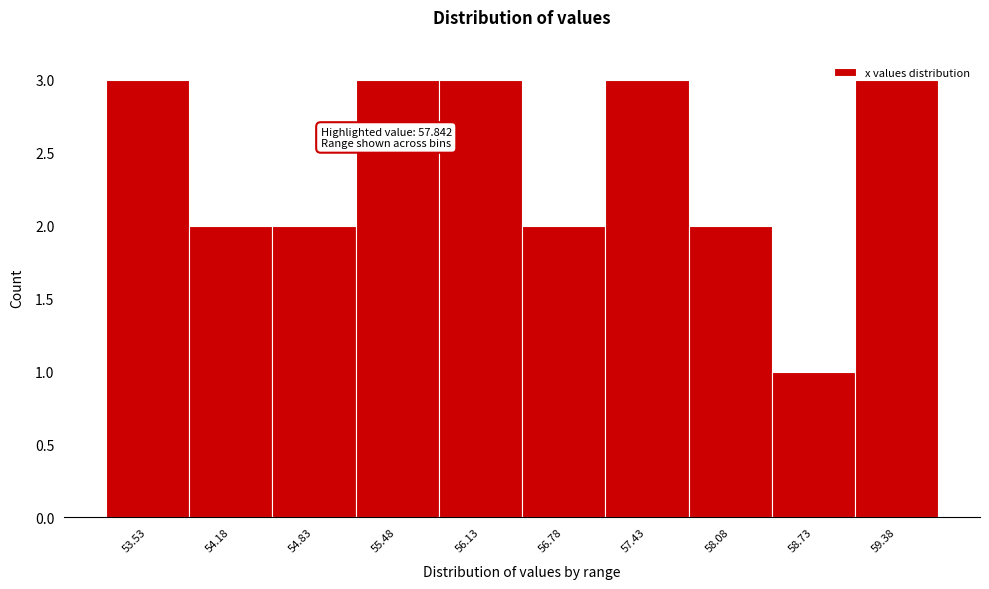

What position from the left is 57.43?

7